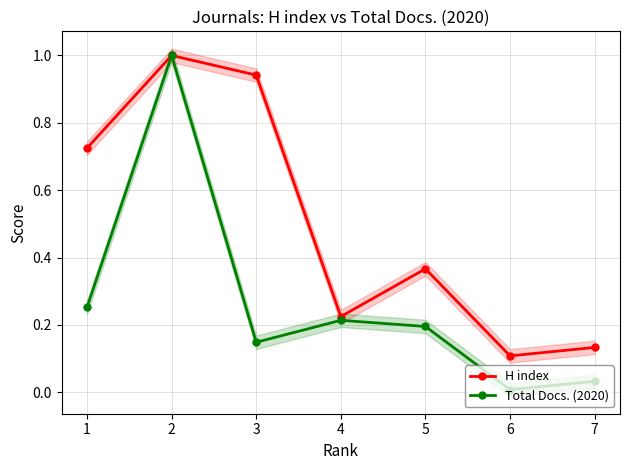

Is the value of Total Docs. (2020) at 7 greater than the value of H index at 4?

No